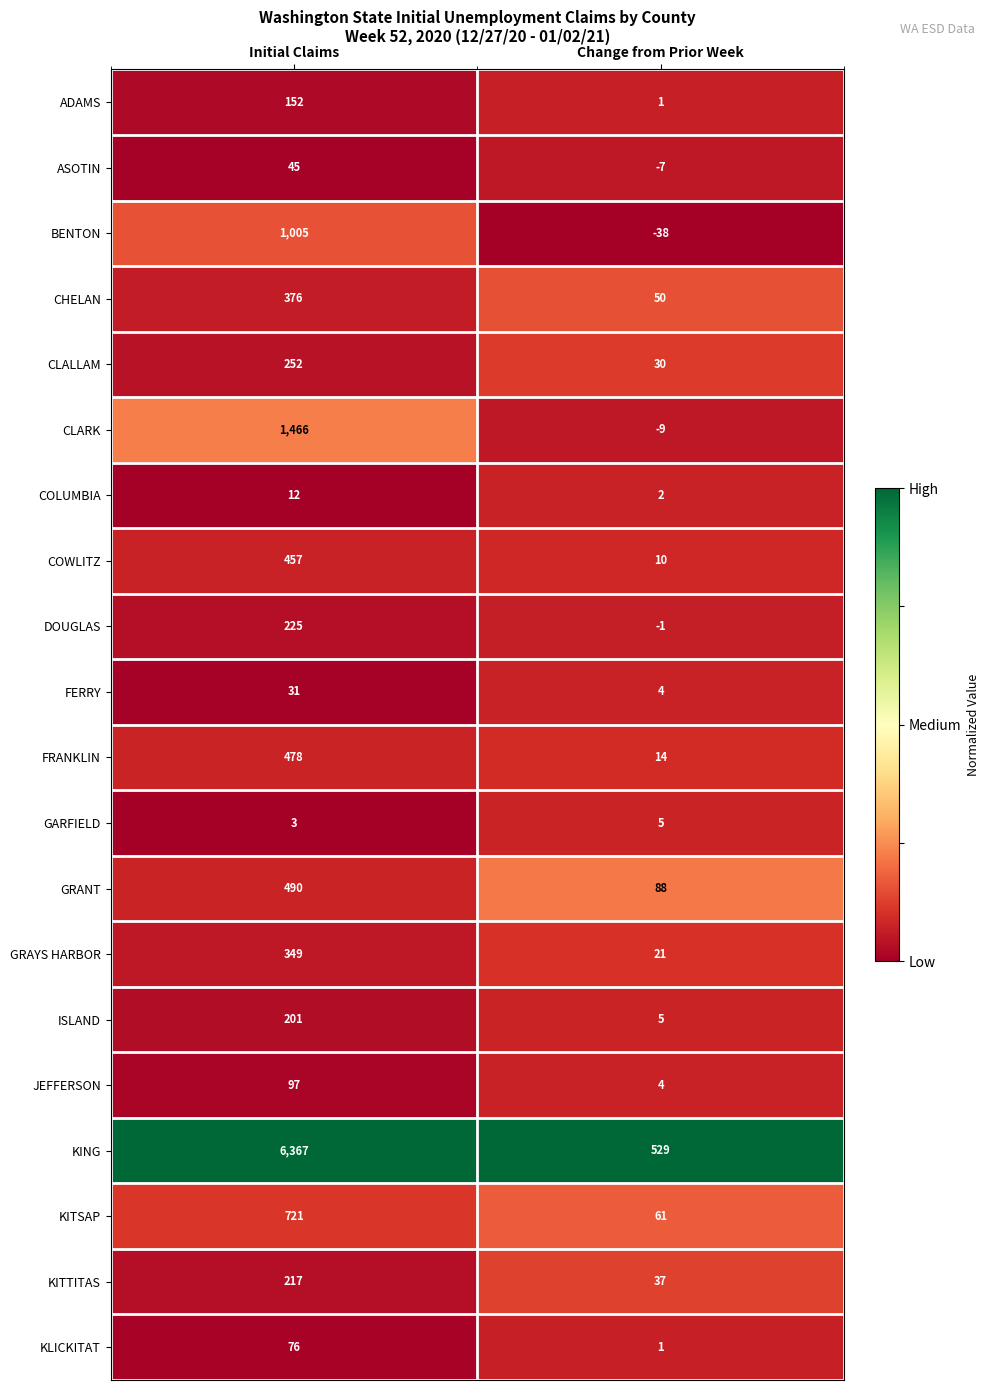

Which category has the highest value across all series?

Initial Claims